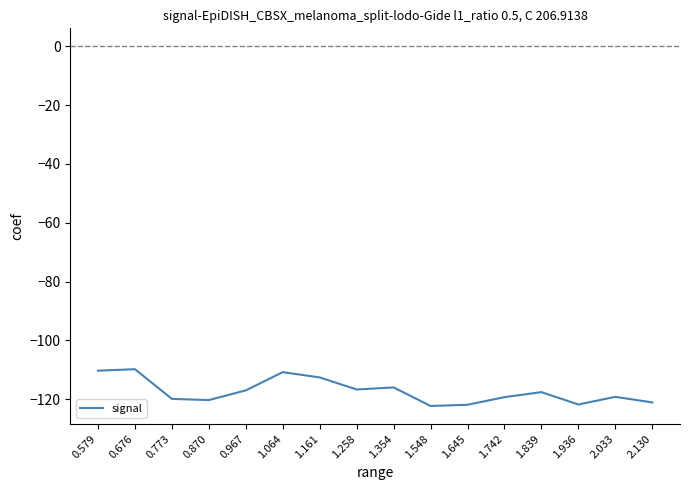

Read the value at 1.645.

-121.9